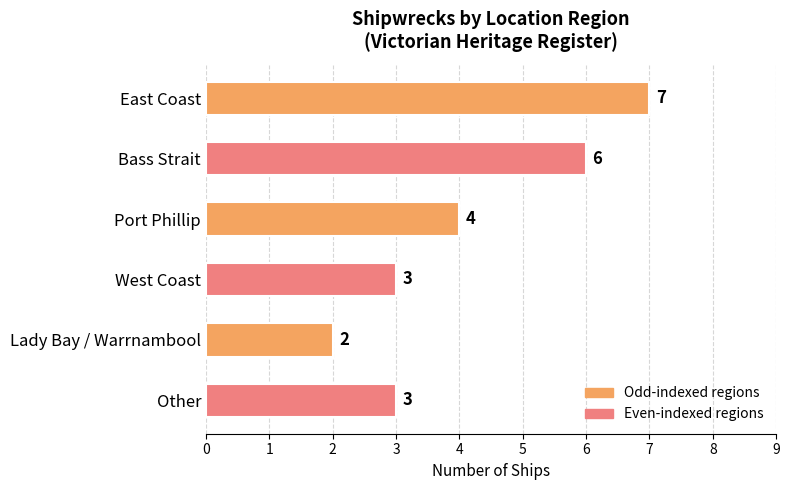

Reading bottom to top, extract all data points from this chart.

3	2	3	4	6	7